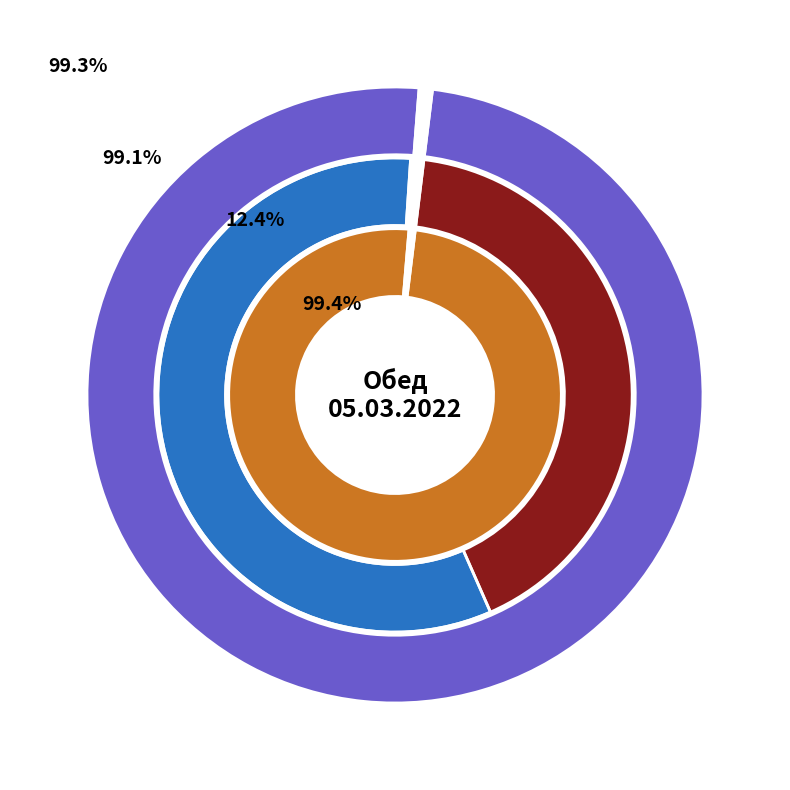

True or false: Фрукты сезонные accounts for 1% of the total.

True